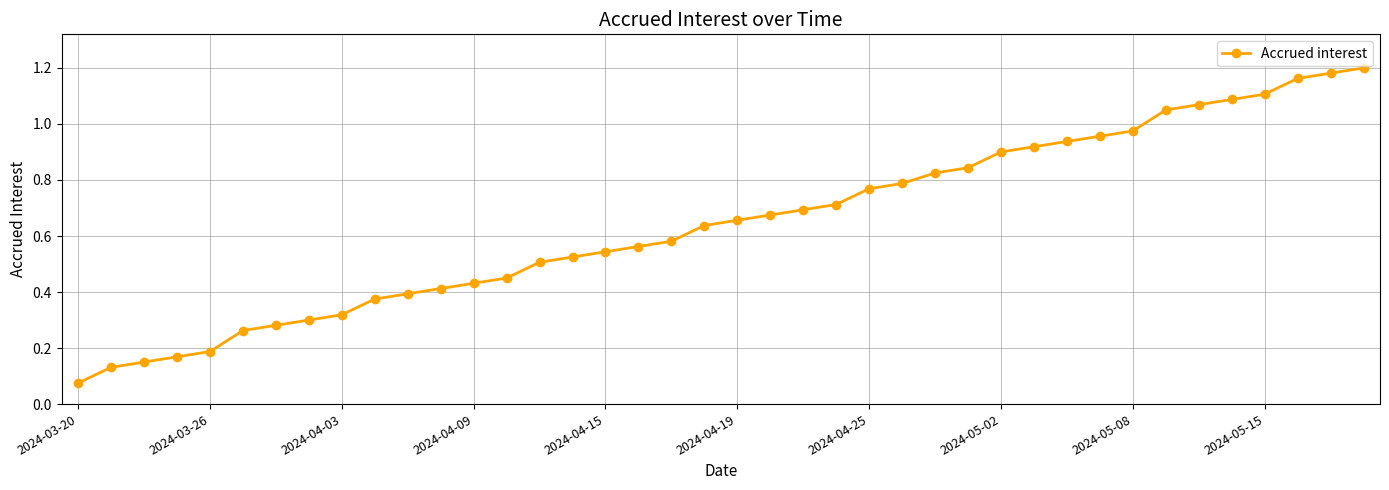

What is the minimum value shown in the chart?

0.1